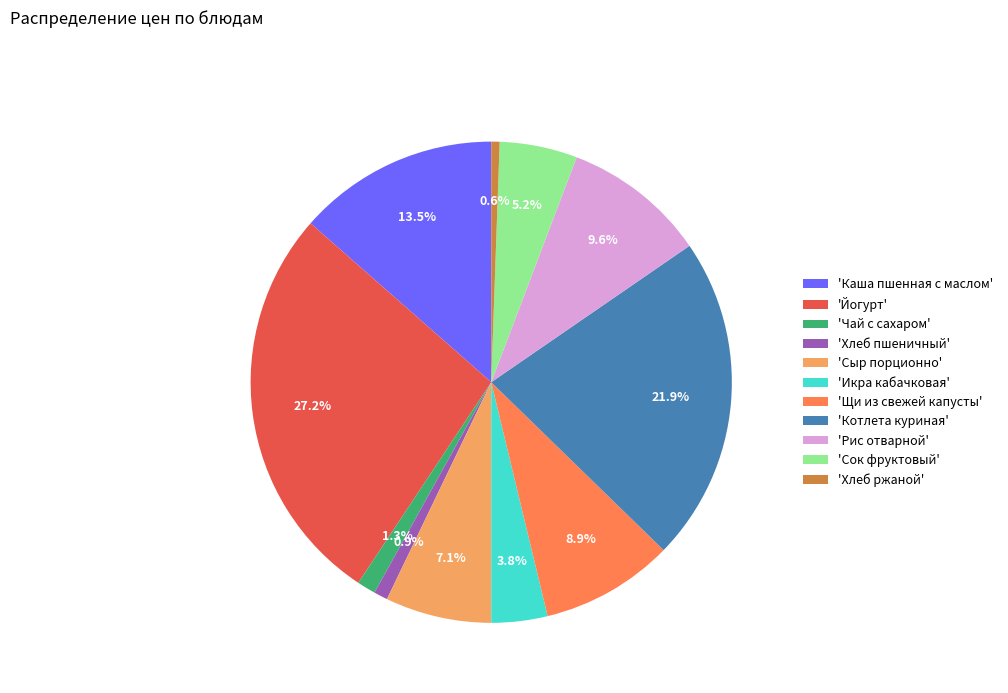

How many segments does this pie chart have?

11